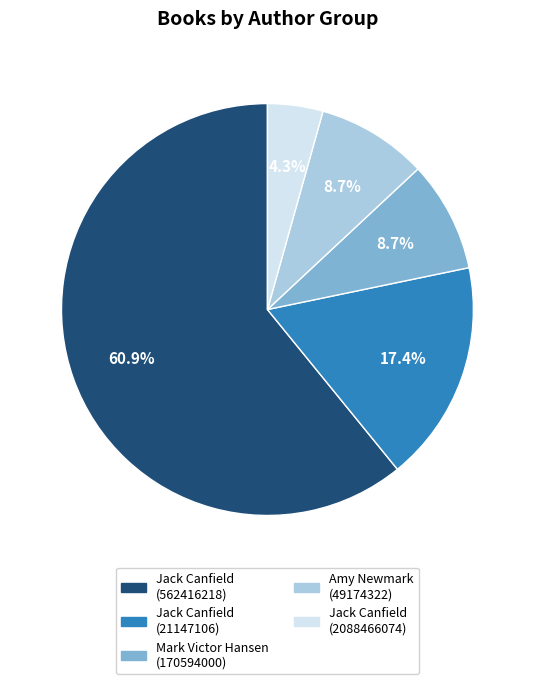

Is Mark Victor Hansen (170594000) the majority of the pie?

No